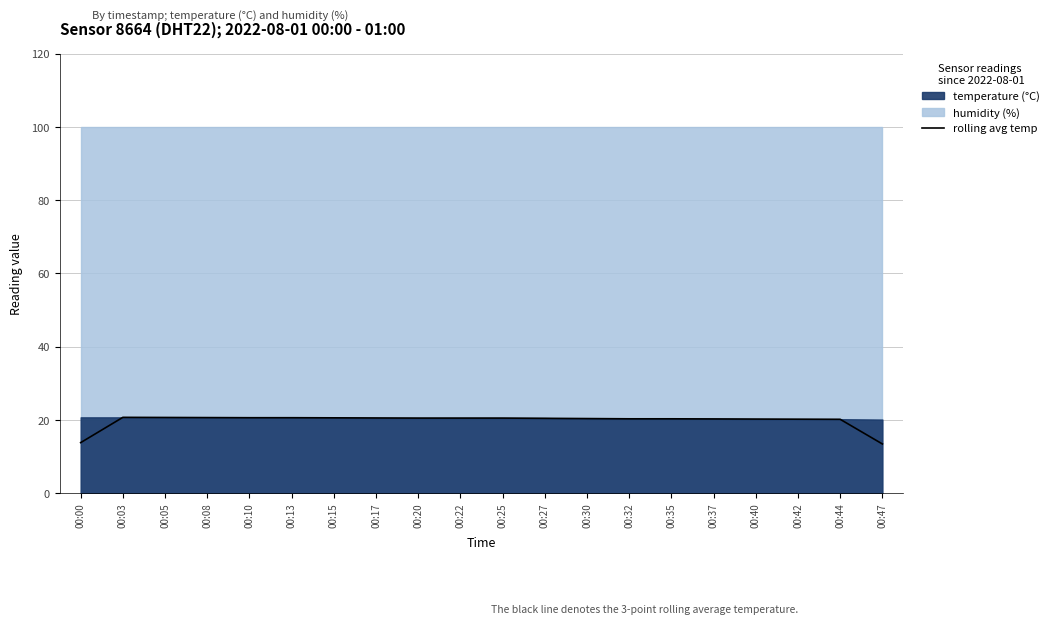

What value does the data have at 00:35?

20.3